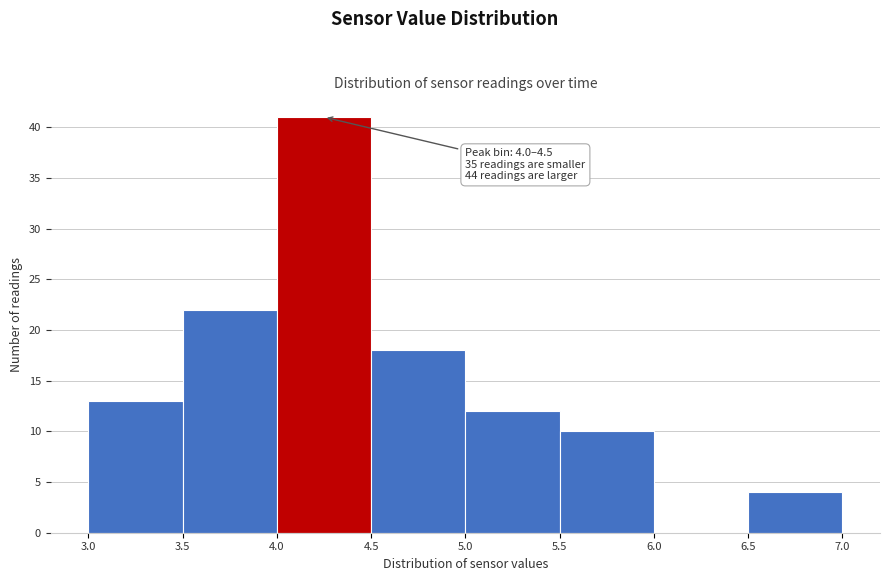

Which range on the x-axis has the tallest bar?

4.0 to 4.5